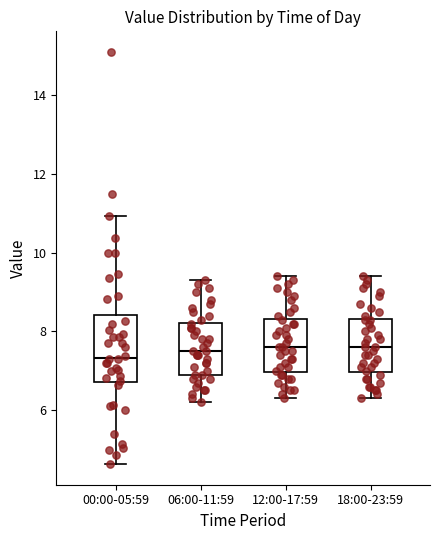

Reading left to right, transcribe this box plot: for each box, give where its median line is, the range the box spans, and where its two whiskers end, as read against the y-axis. The values are not printed on the chart, so give them approximately, as read against the axis.

00:00-05:59: median 7.4, box 6.8 to 8.4, whiskers 4.6 to 11.0
06:00-11:59: median 7.6, box 7.0 to 8.2, whiskers 6.2 to 9.4
12:00-17:59: median 7.6, box 7.0 to 8.4, whiskers 6.4 to 9.4
18:00-23:59: median 7.6, box 7.0 to 8.4, whiskers 6.4 to 9.4